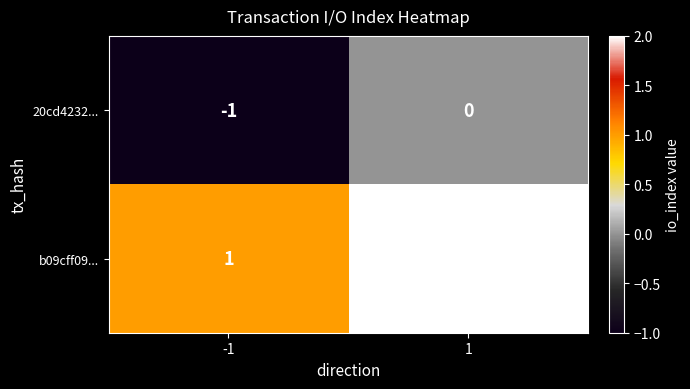

At 1, list the series in order from largest to smallest.

b09cff09..., 20cd4232...